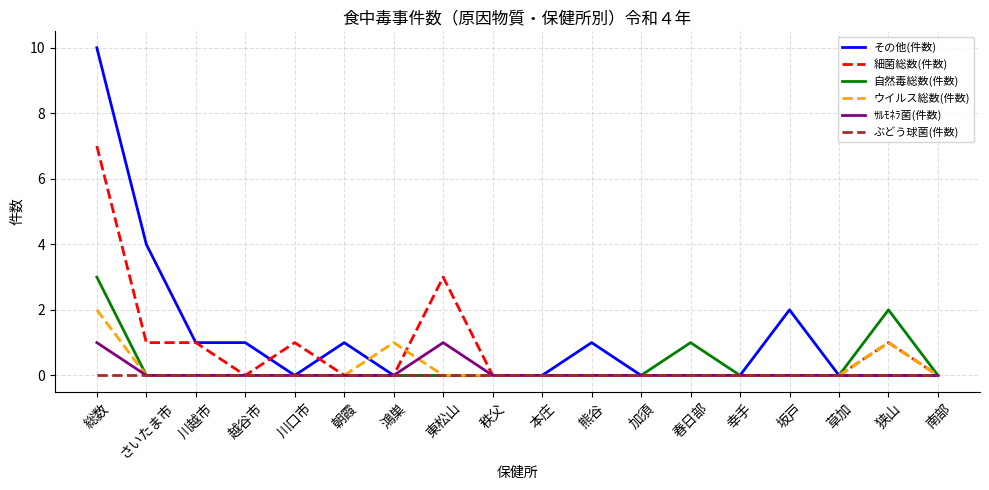

Between さいたま市 and 朝霞, which series saw the biggest shift?

その他(件数)